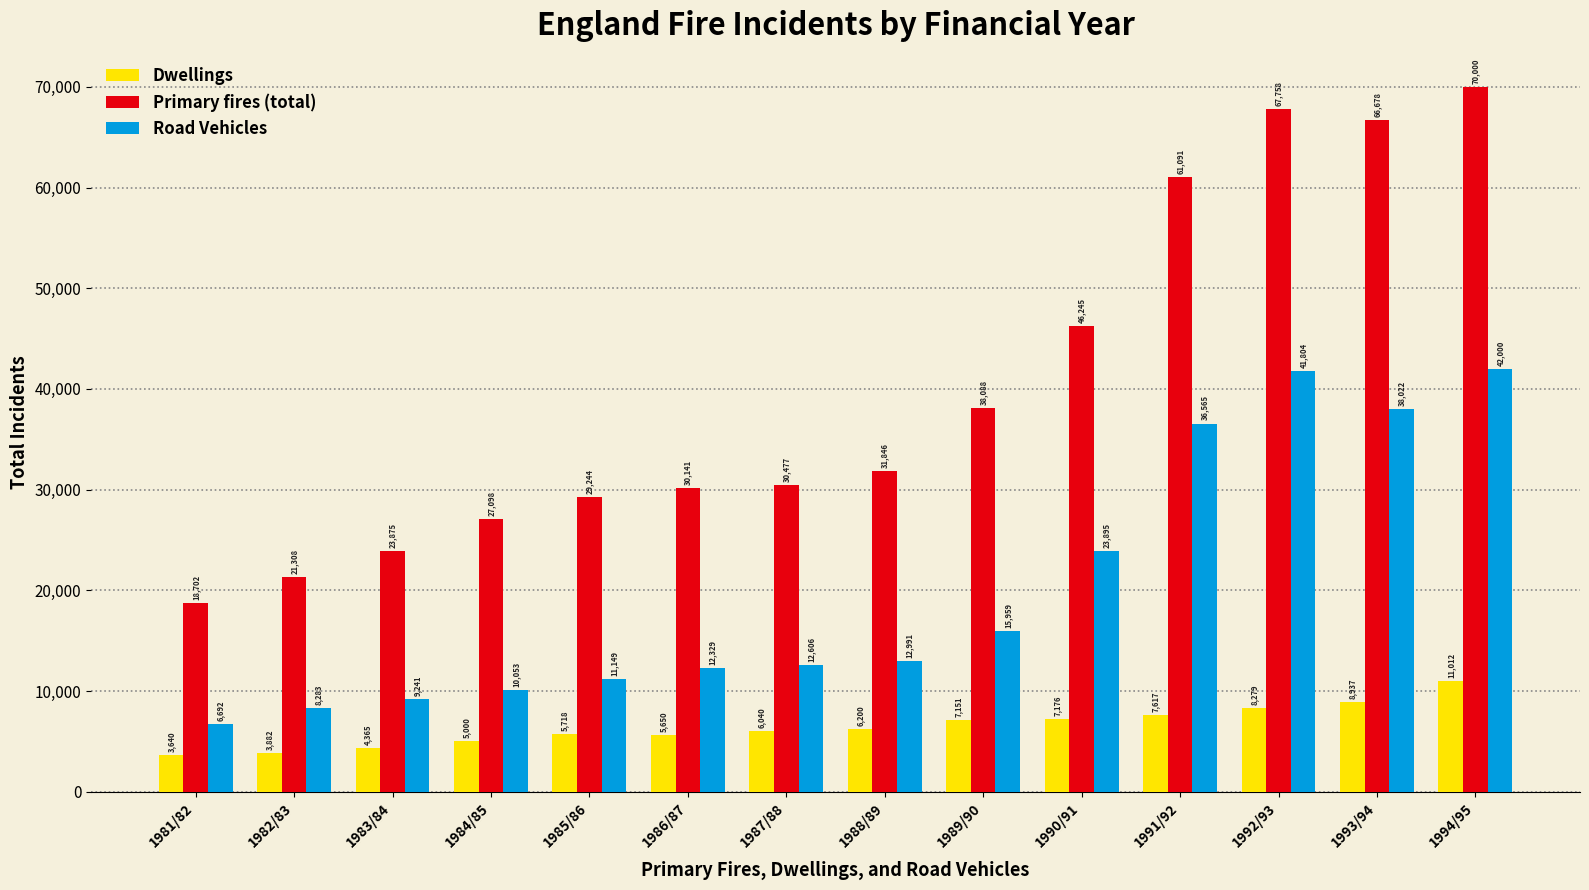

Rank the categories by Primary fires (total) value from highest to lowest.

1994/95, 1992/93, 1993/94, 1991/92, 1990/91, 1989/90, 1988/89, 1987/88, 1986/87, 1985/86, 1984/85, 1983/84, 1982/83, 1981/82